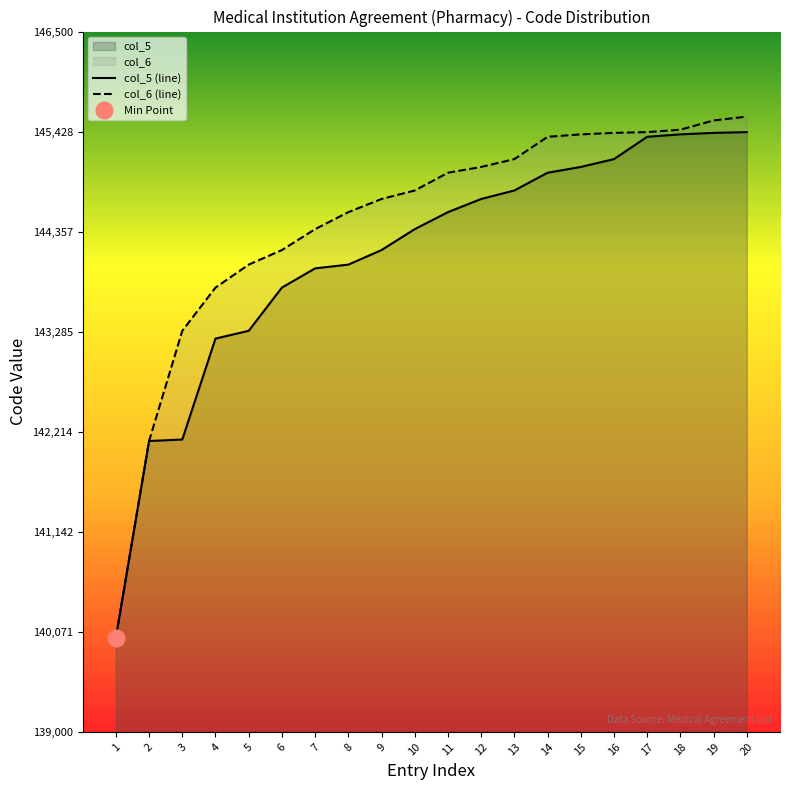

Where does the col_5 series first go above 144566?

12